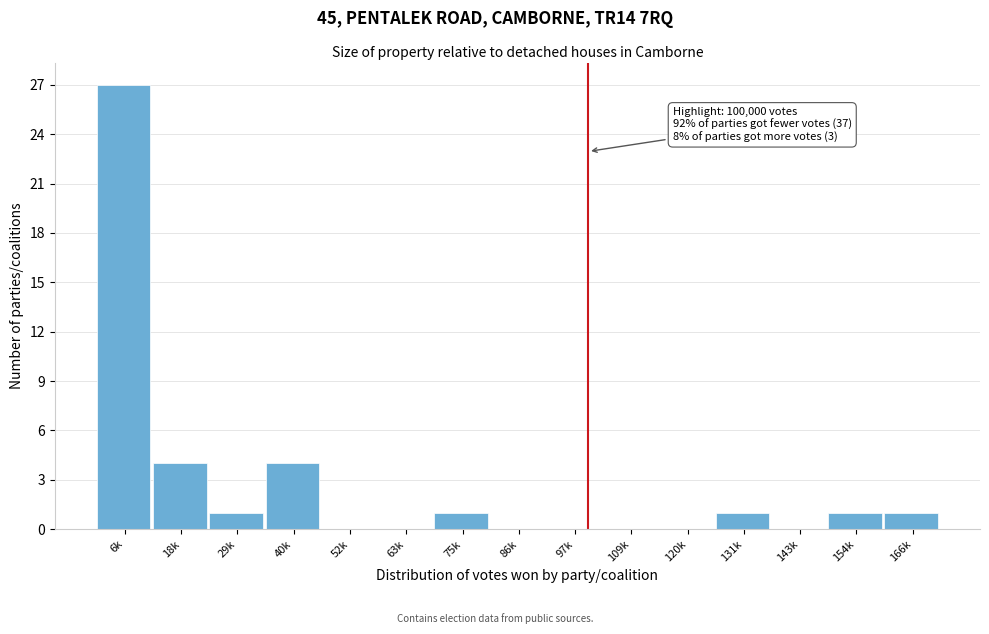

Reading right to left, extract all data points from this chart.

166k=1	154k=1	143k=0	131k=1	120k=0	109k=0	97k=0	86k=0	75k=1	63k=0	52k=0	40k=4	29k=1	18k=4	6k=27